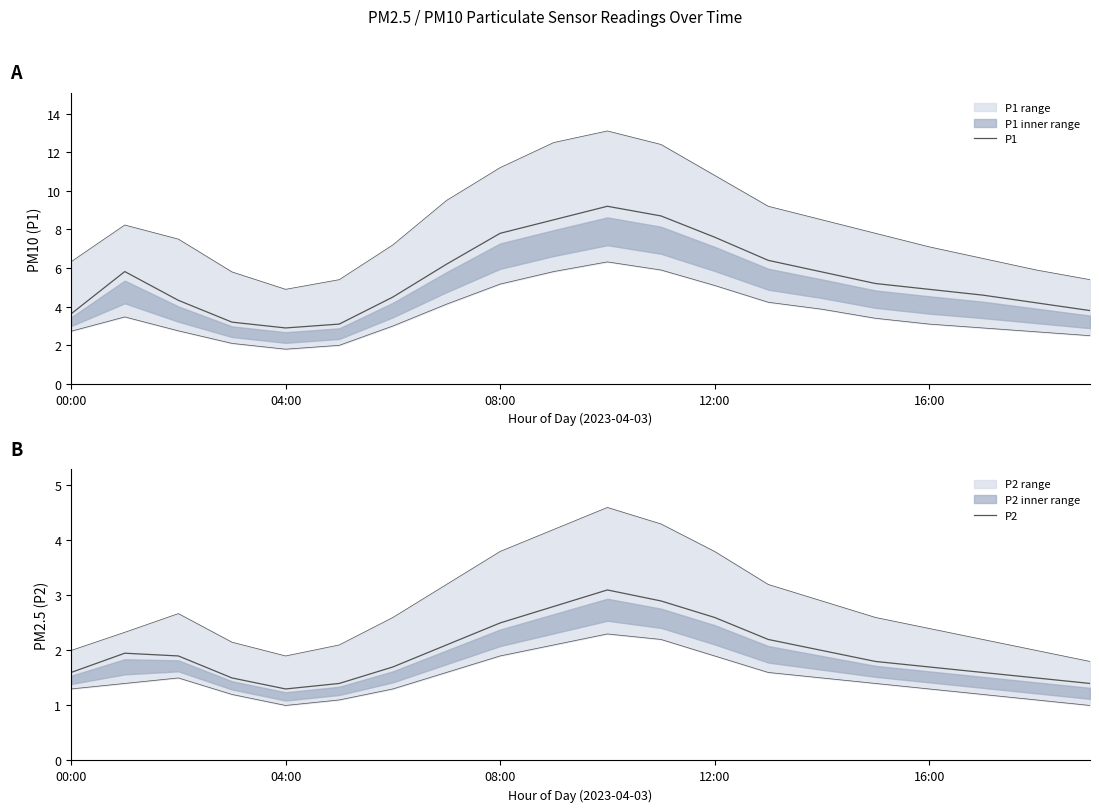

What are all the series names shown in the legend?

P1, P2